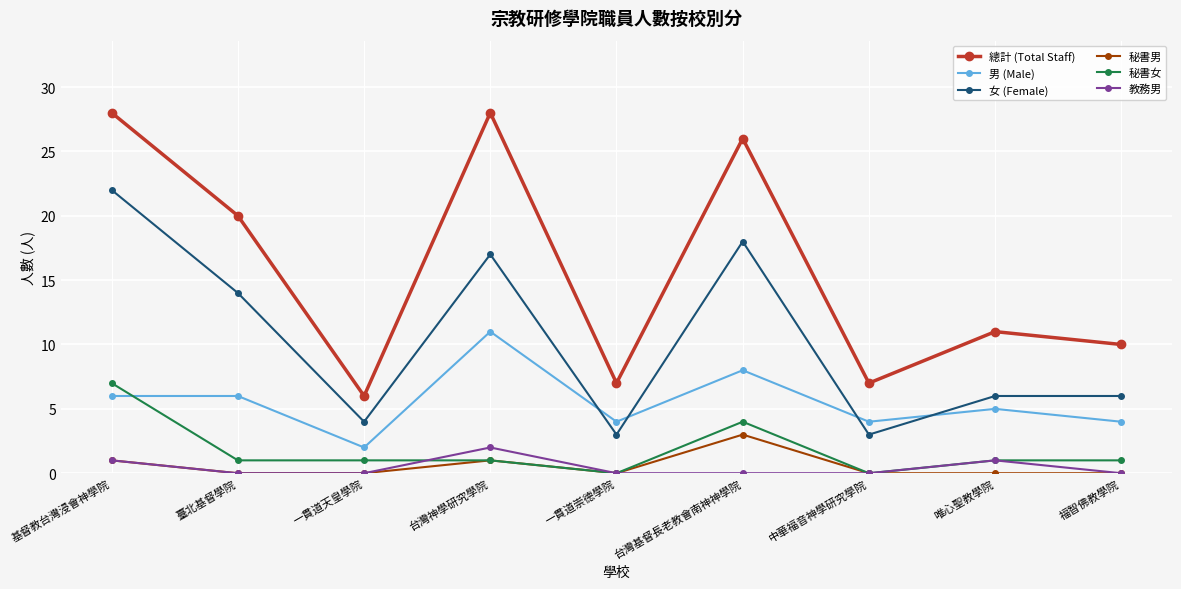

What is the difference between the maximum and minimum values in the 教務男 series?

2